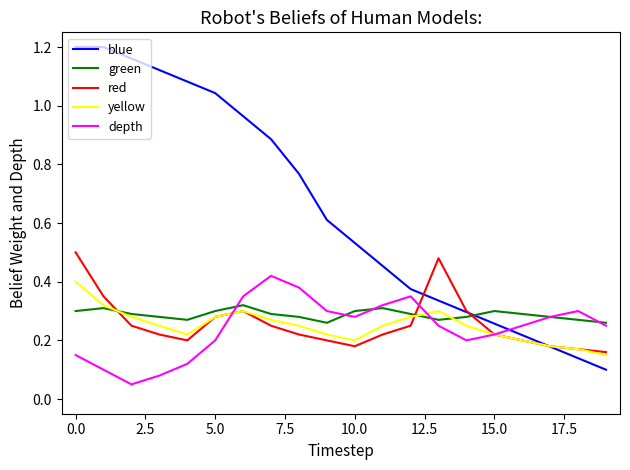

How many series are shown in this chart?

5